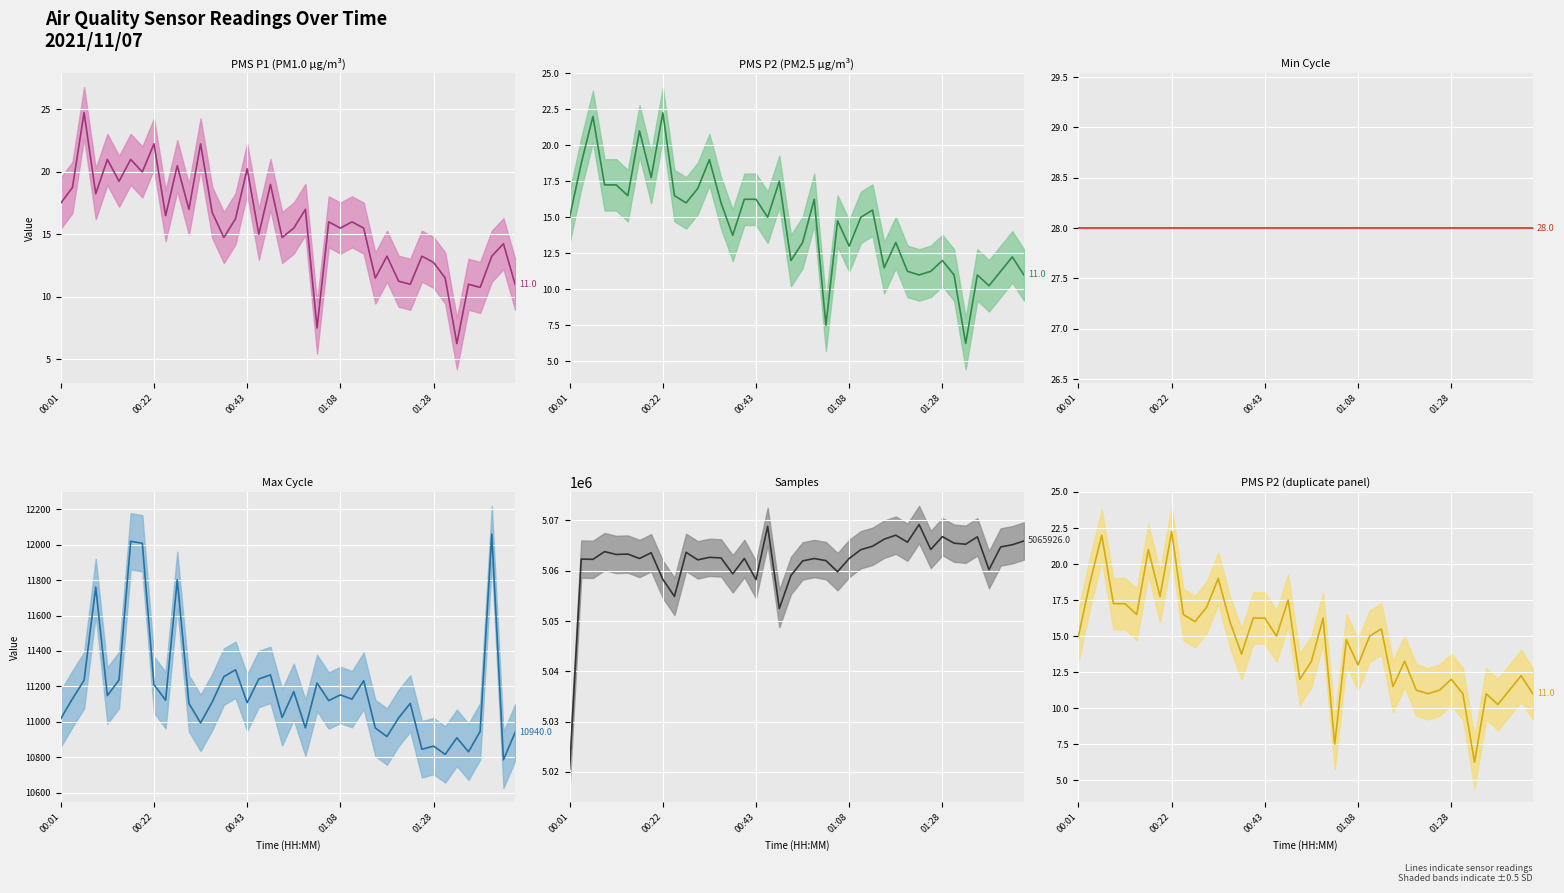

True or false: PMS P1 (PM1.0 µg/m³) and Max Cycle cross at least once.

False